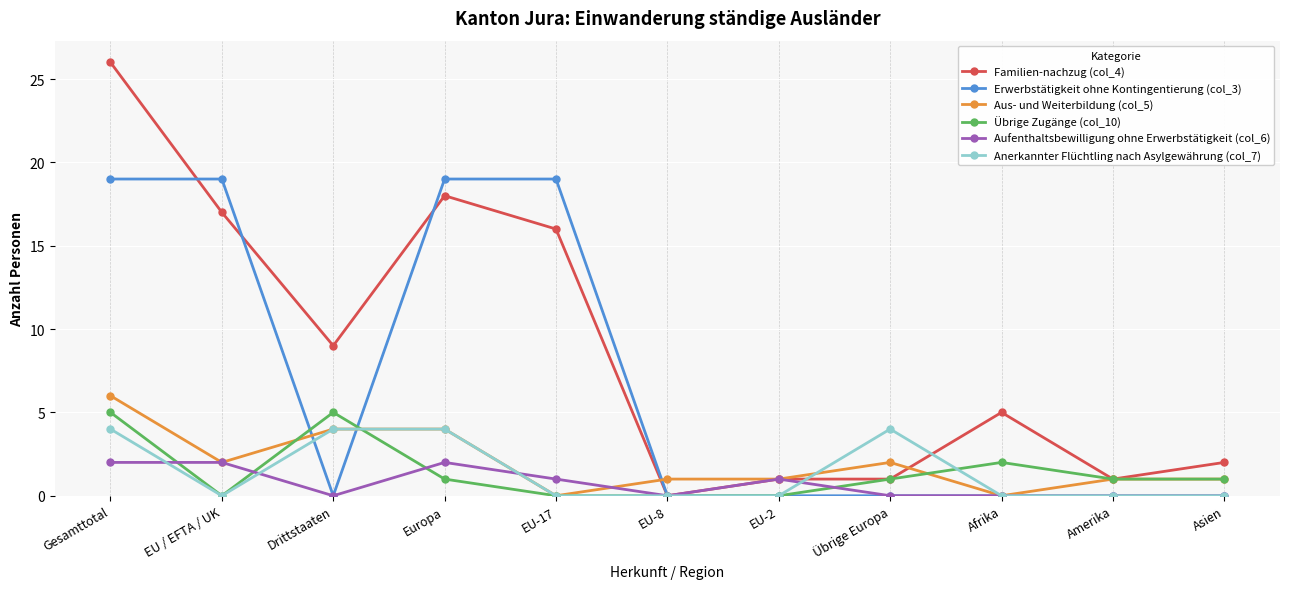

True or false: Aus- und Weiterbildung (col_5) and Familien-nachzug (col_4) cross at least once.

True